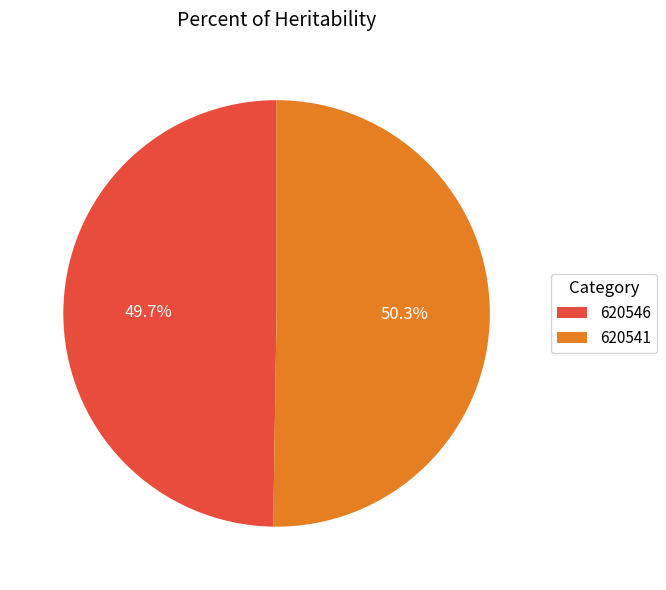

To the nearest percent, what is the difference between the largest and smallest slice percentages?

1%